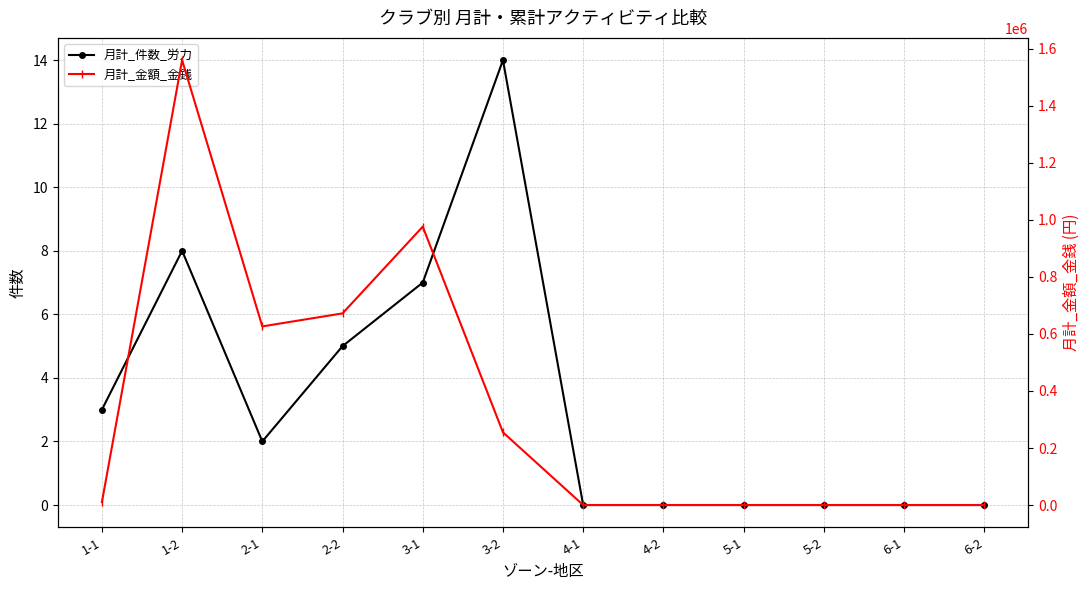

Which category has the highest value in the 月計_金額_金銭 series?

1-2